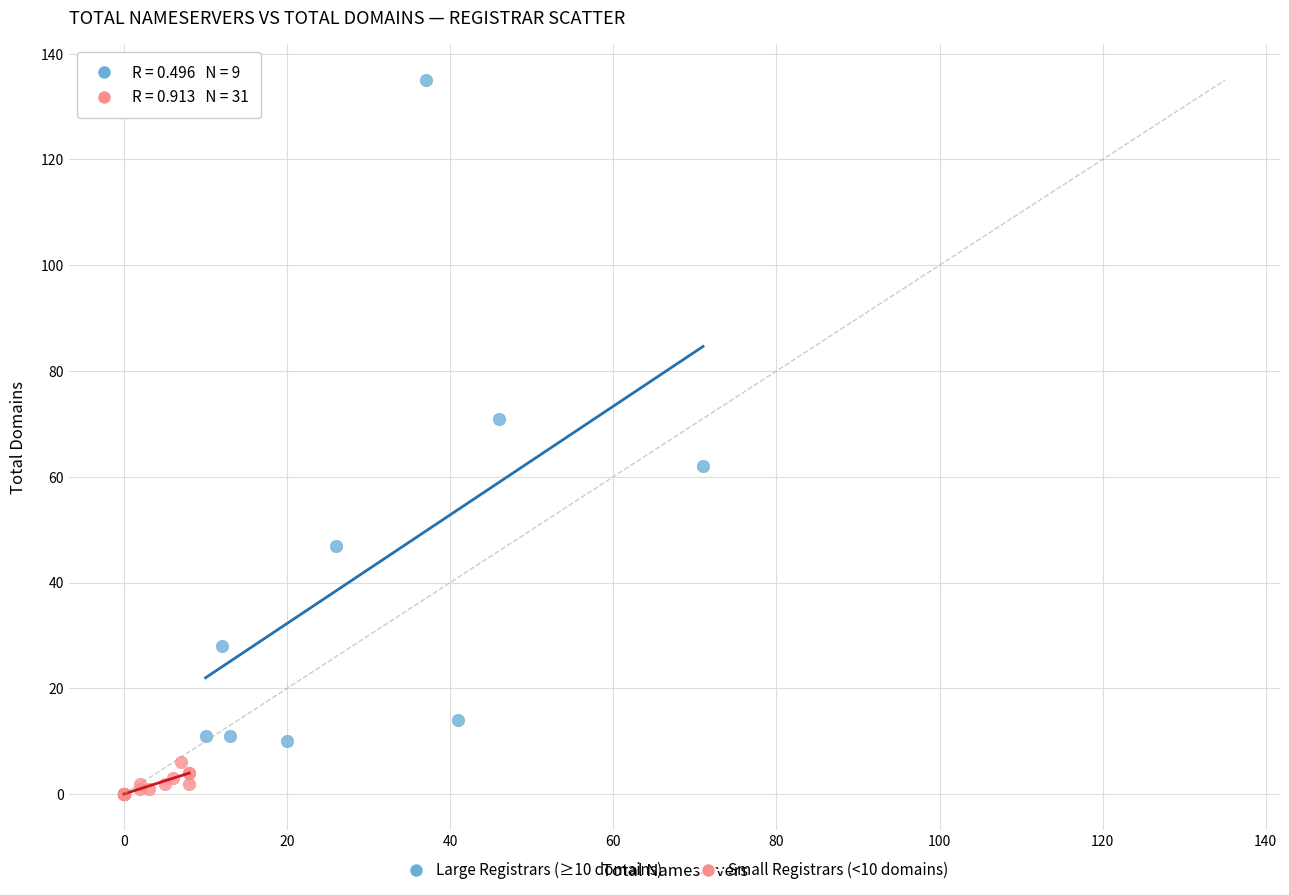

Which series reaches the maximum Y coordinate?

Large Registrars (≥10 domains)